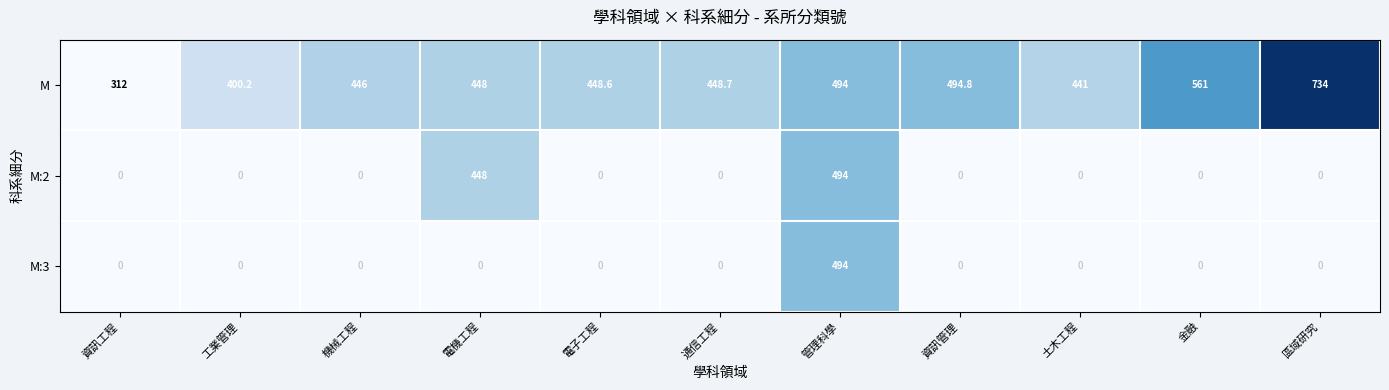

What is the total value across all series at 金融?

561.0